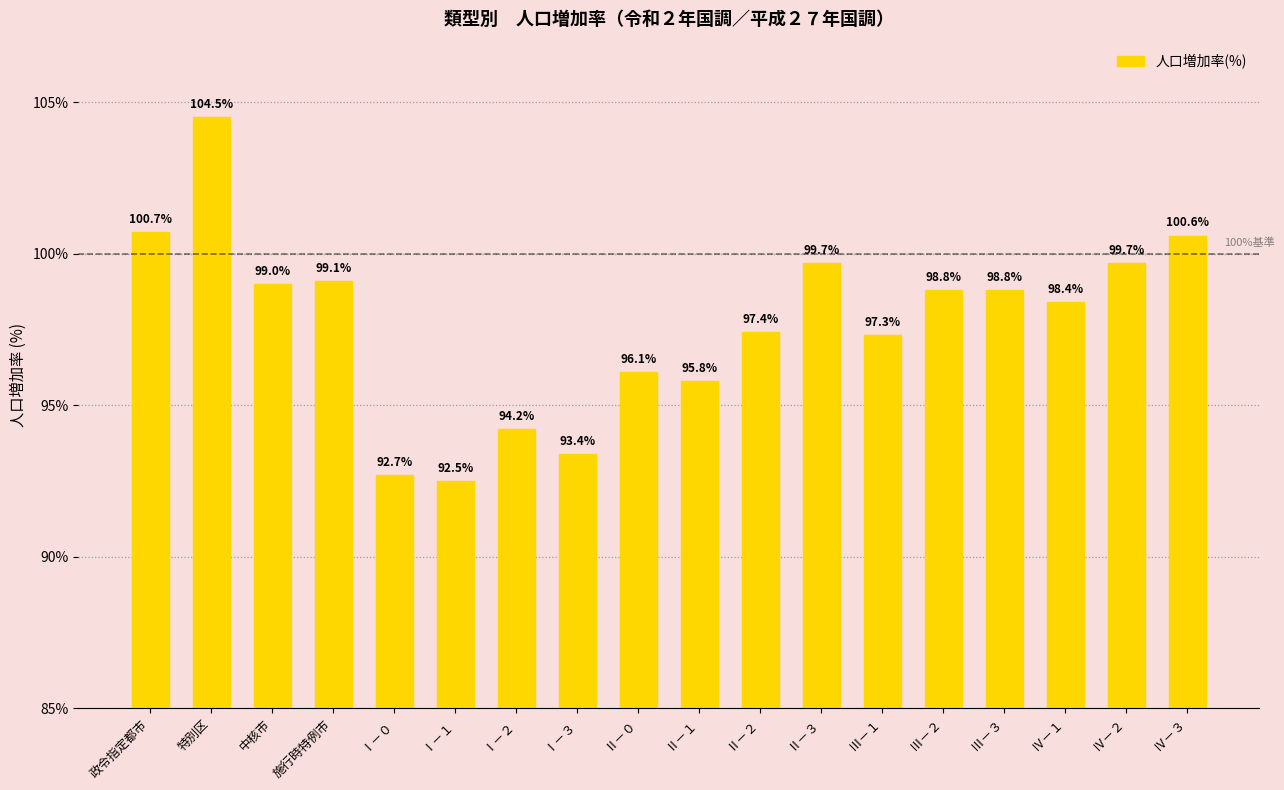

Reading left to right, list all the values displayed in this chart.

100.7	104.5	99.0	99.1	92.7	92.5	94.2	93.4	96.1	95.8	97.4	99.7	97.3	98.8	98.8	98.4	99.7	100.6